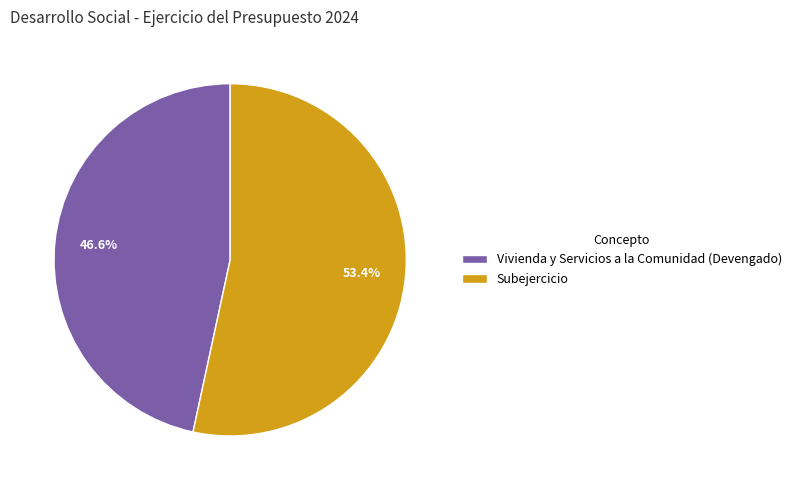

Is it true that Subejercicio is 53% of the pie?

True